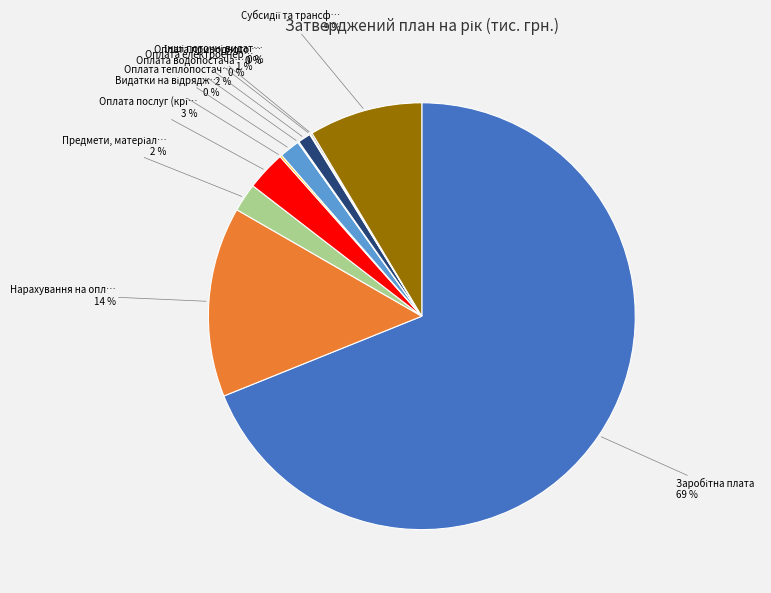

To the nearest percent, what is the average slice percentage?

9%